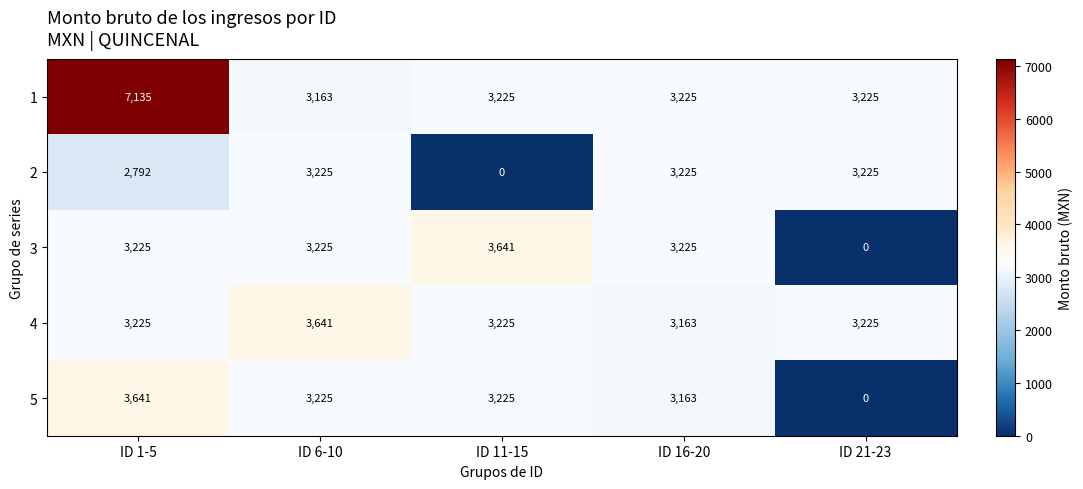

Count the number of categories in the chart.

5